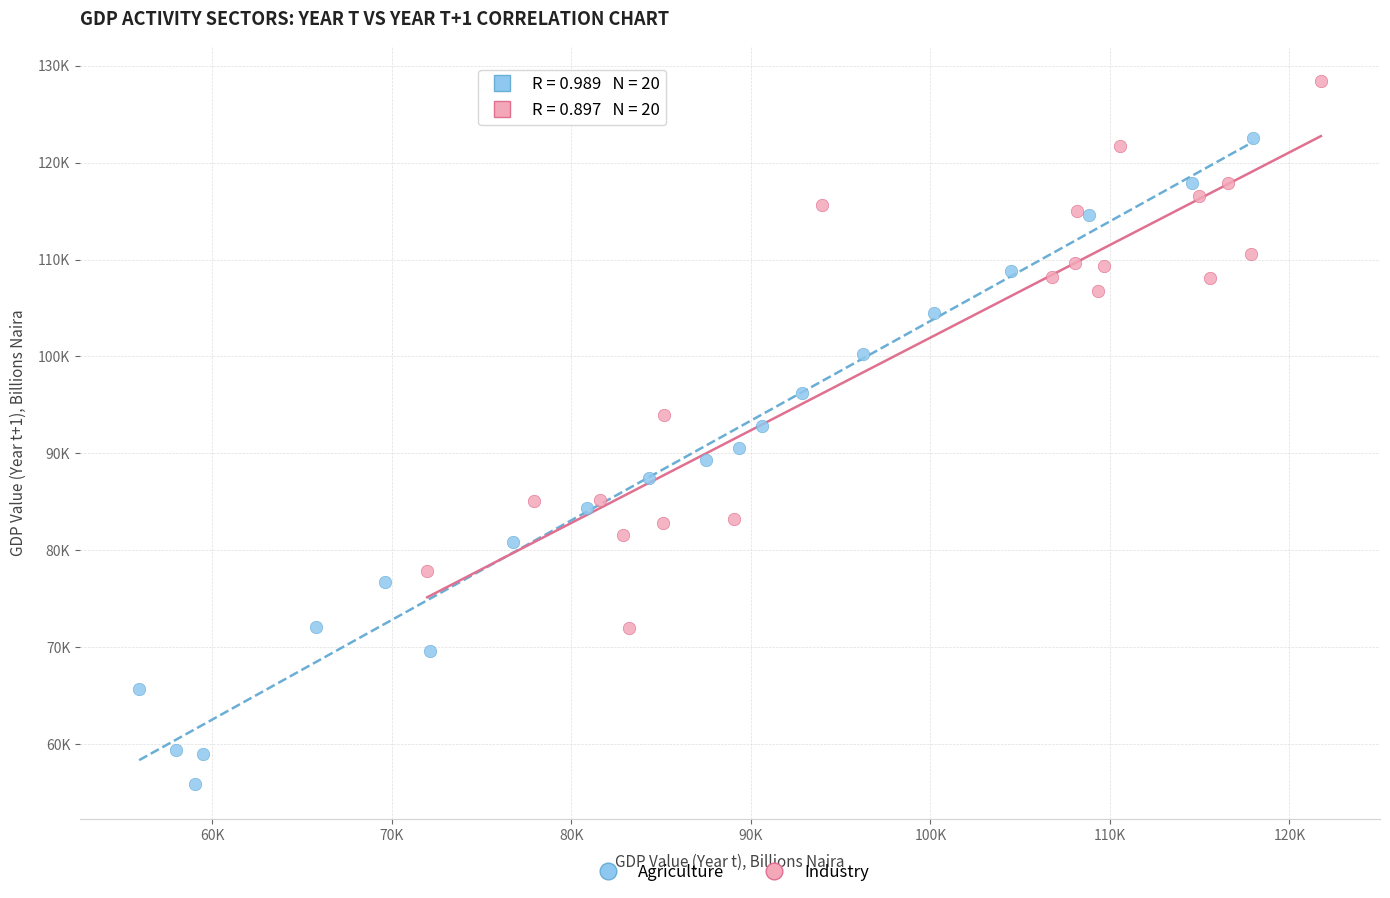

Which series has the largest Y range (max minus min)?

Agriculture